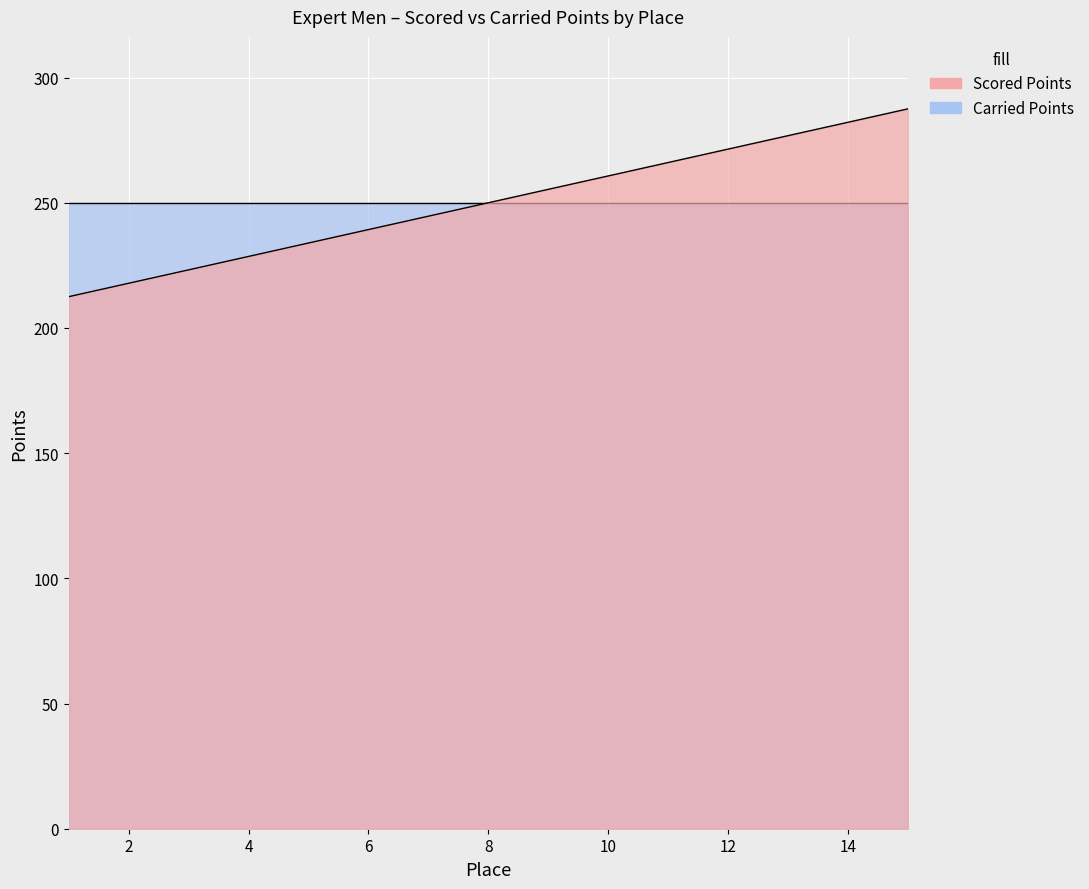

What is the maximum value shown in the chart?

287.5